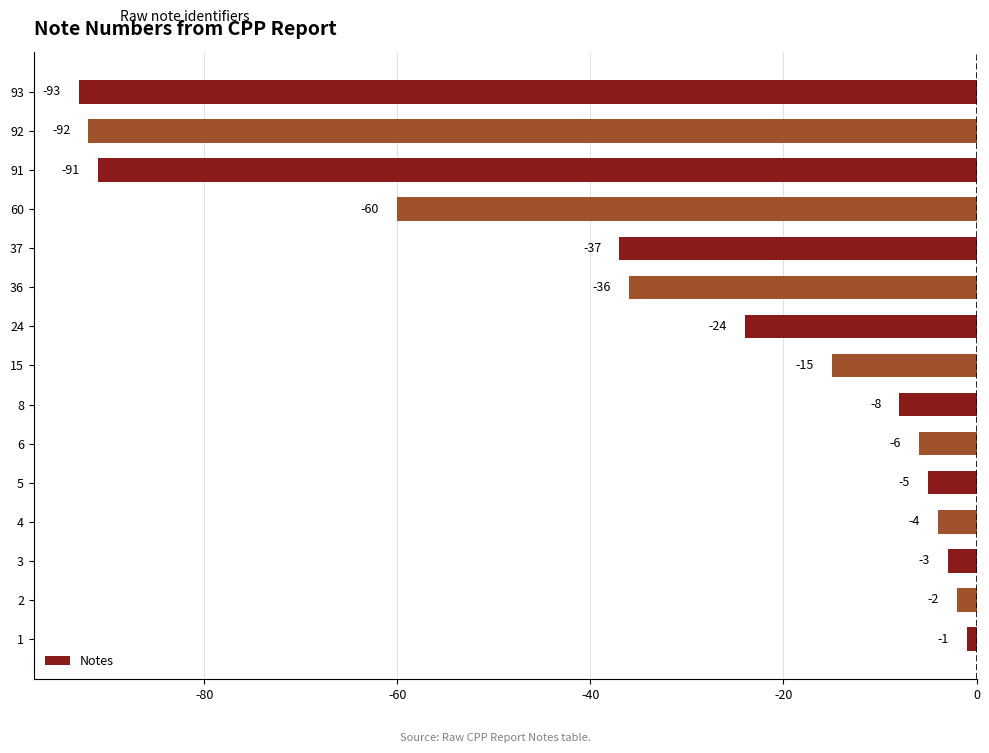

True or false: the data shows -60 at 60.

True